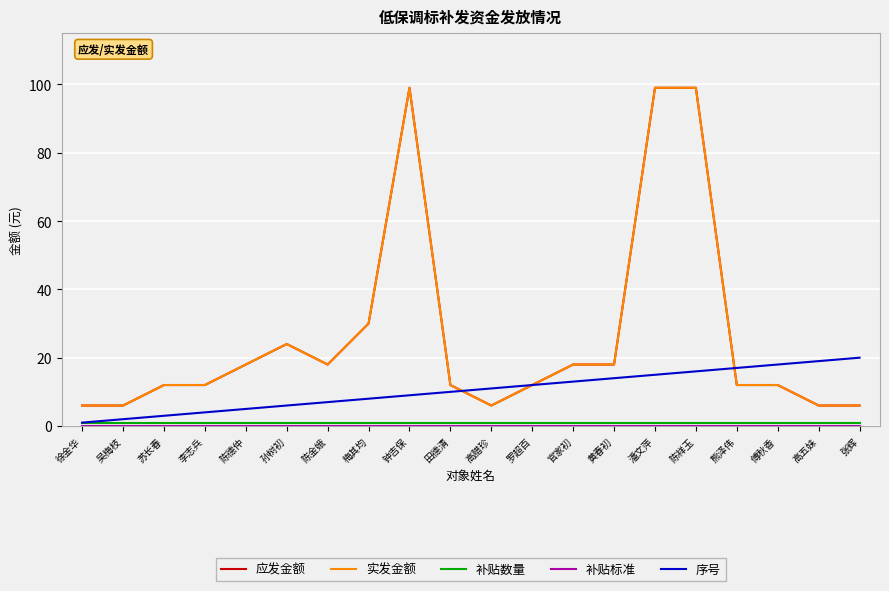

Does the chart display data point markers on the line(s)?

No